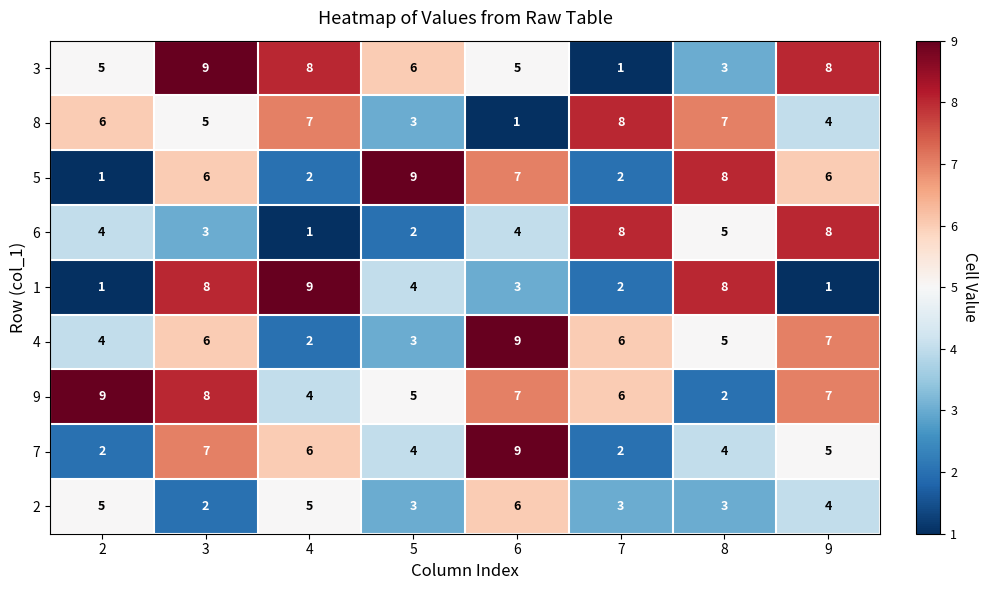

The 7 series shows 2 at 7. True or false?

True